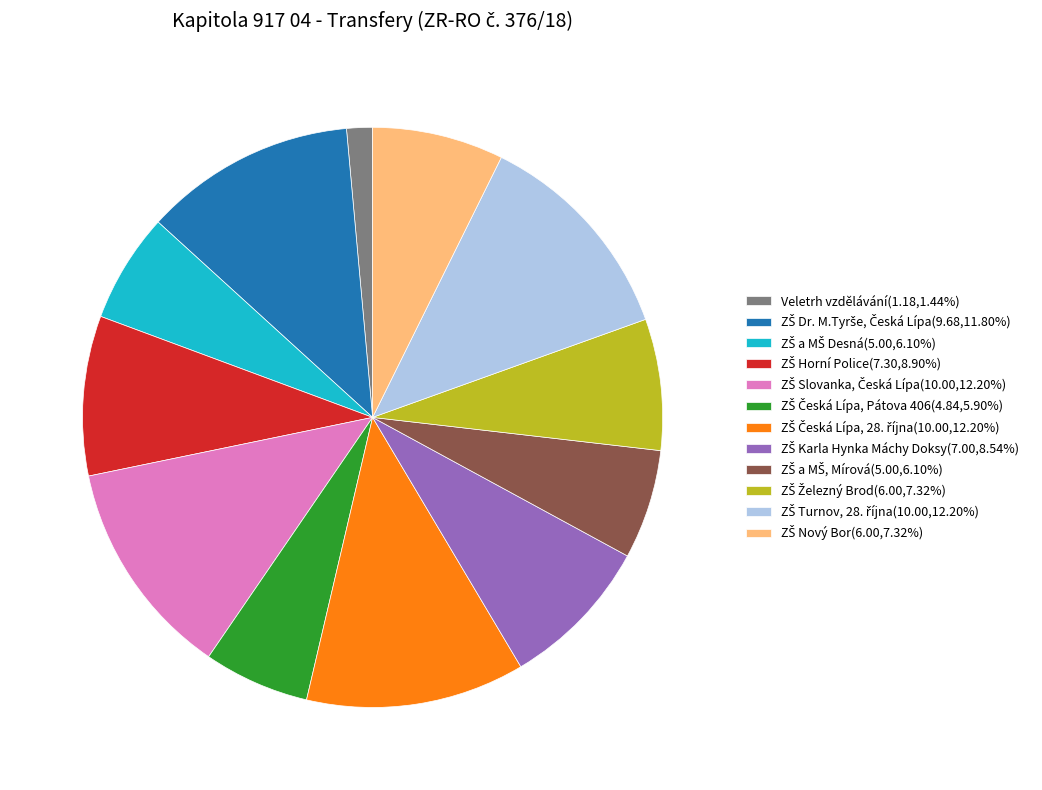

Is there any slice that represents more than half of the pie?

No